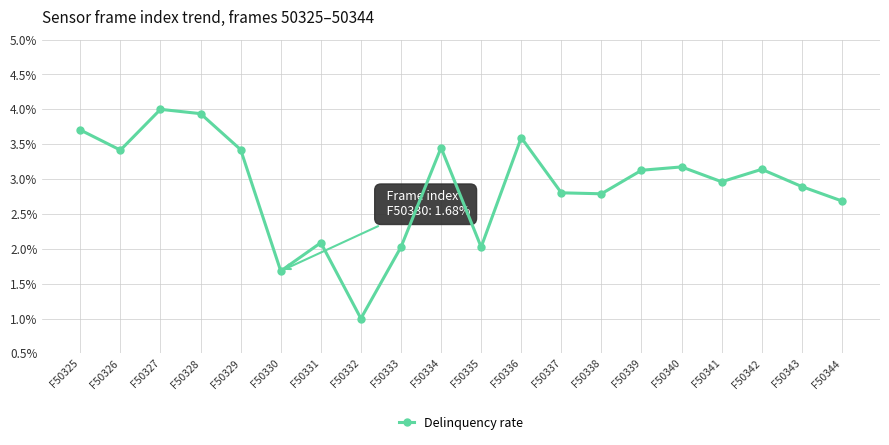

Which has a higher value, F50343 or F50335?

F50343